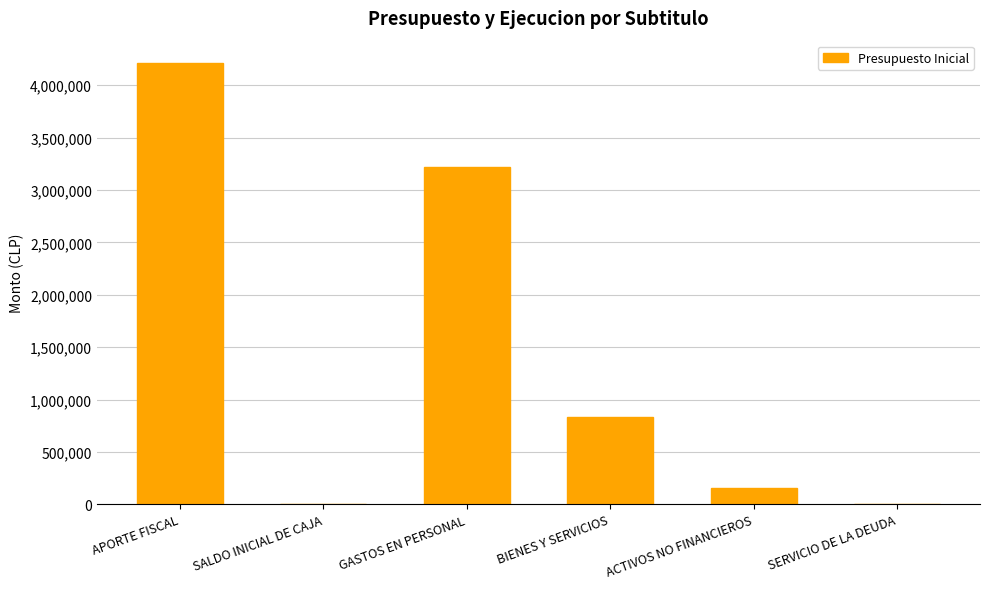

At which label is the value closest to 2107440?

GASTOS EN PERSONAL